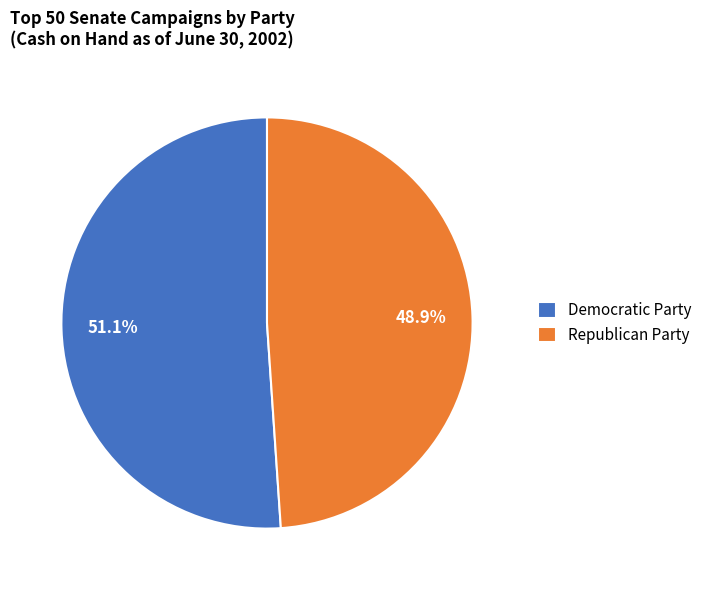

True or false: Democratic Party accounts for 59% of the total.

False